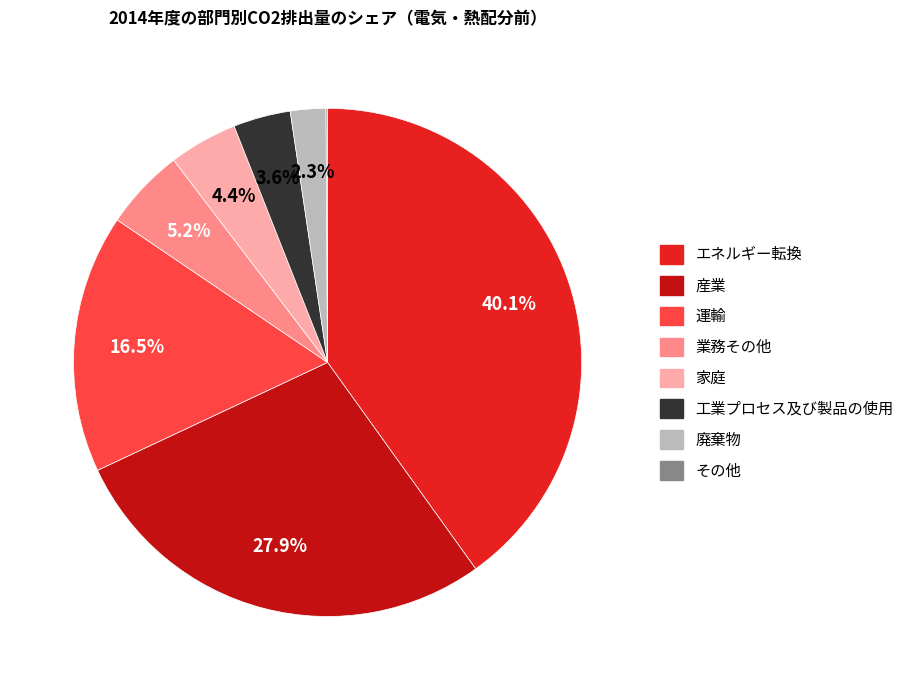

True or false: 工業プロセス及び製品の使用 accounts for 4% of the total.

True